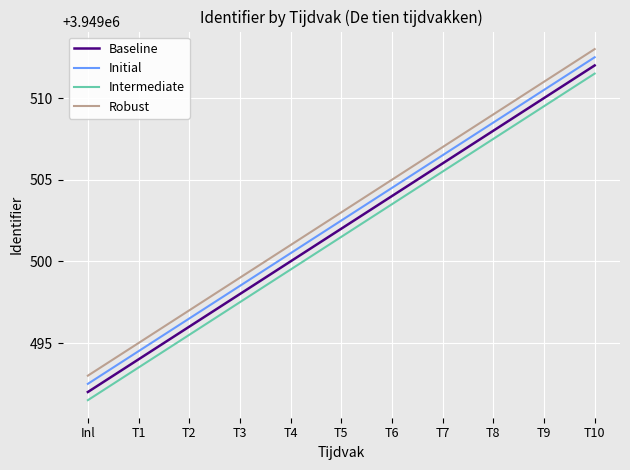

Rank the series by their average value, from highest to lowest.

Robust, Initial, Baseline, Intermediate